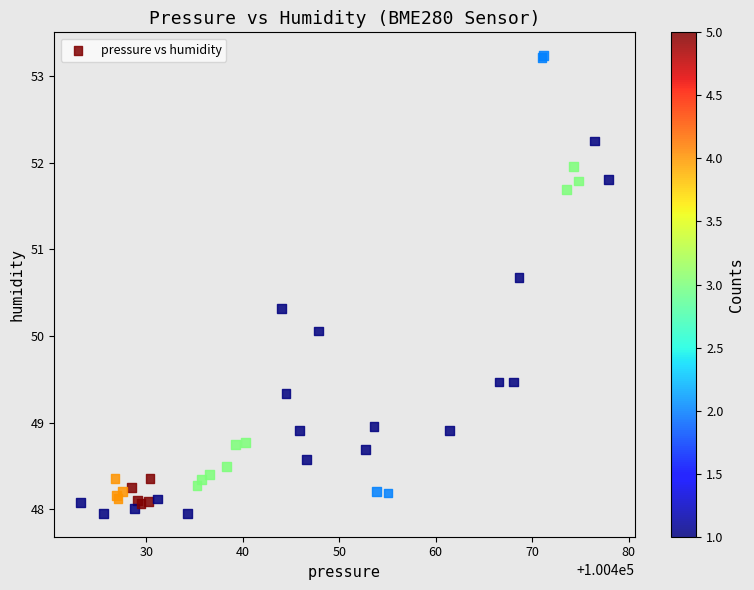

What Y value in the scatter plot is closest to 50?

50.1